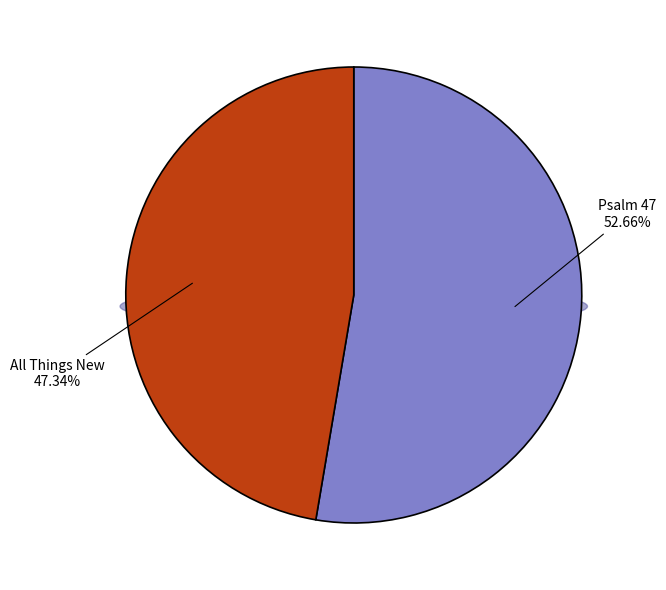

True or false: All Things New accounts for 33% of the total.

False